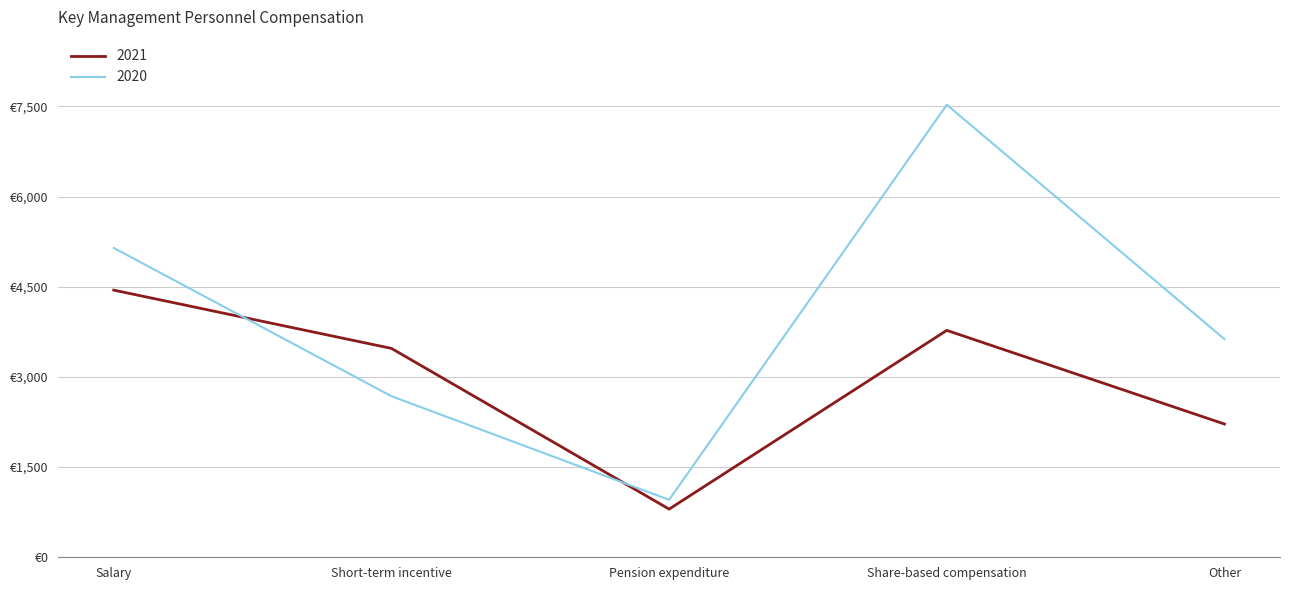

Does the chart have visible grid lines?

Yes